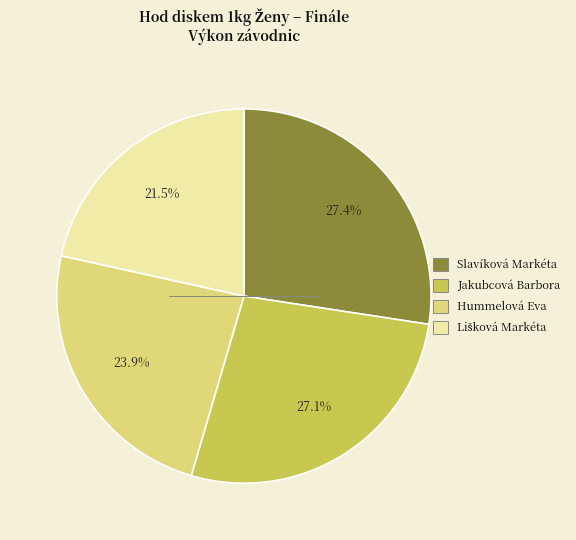

What is the ratio of the value at Slavíková Markéta to the value at Jakubcová Barbora?

1.0